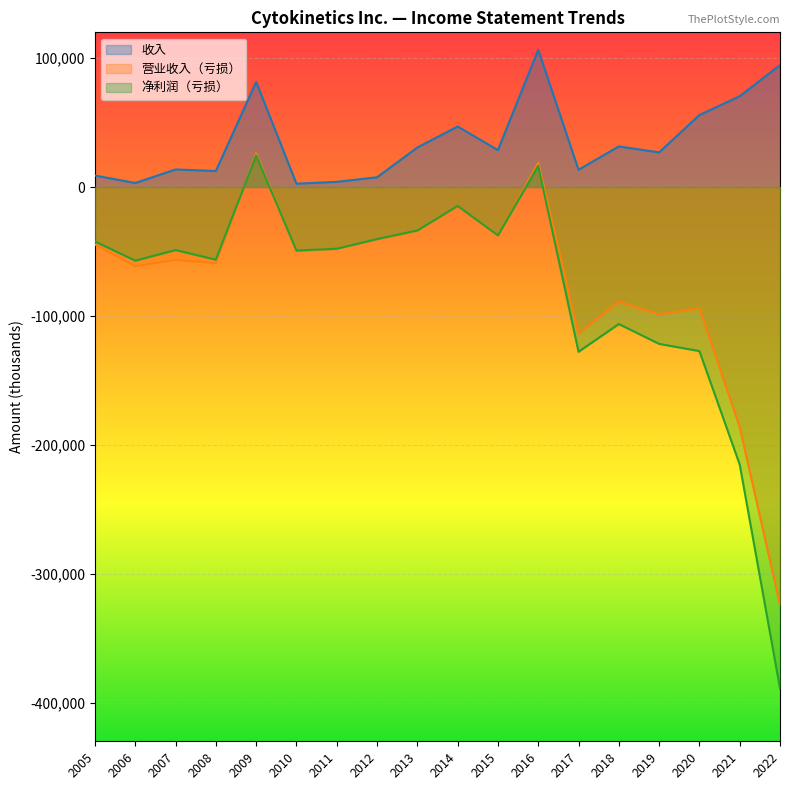

How many lines are shown in the chart?

3